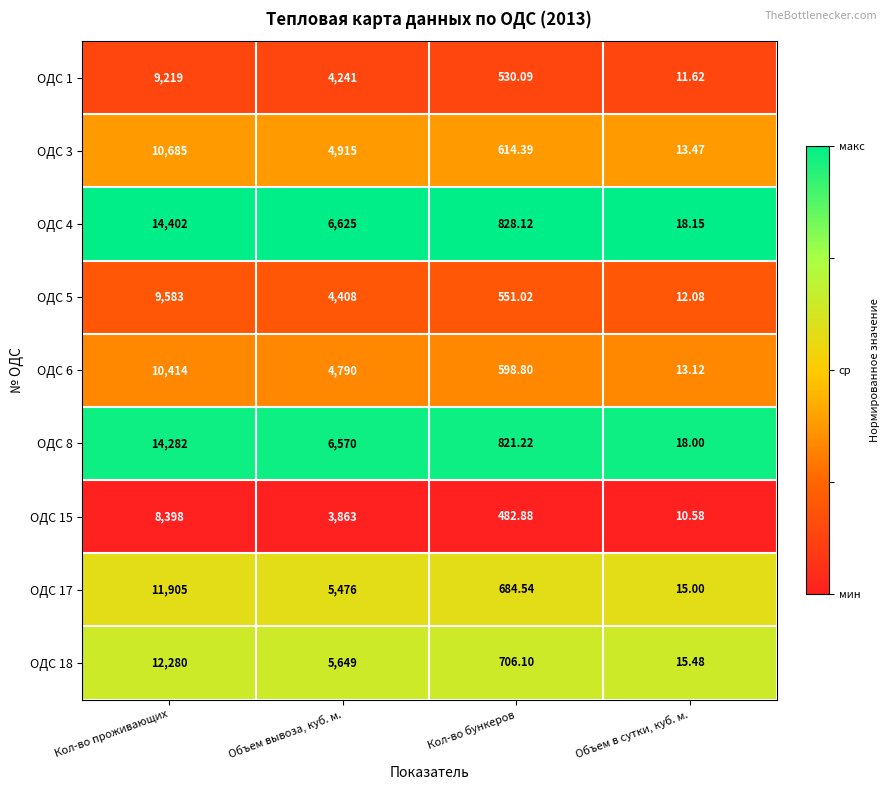

Which category has the highest value in the ОДС 3 series?

Кол-во проживающих